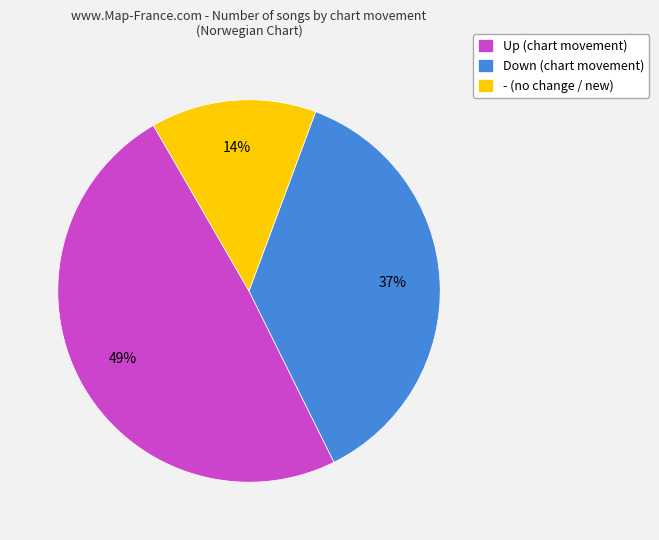

Which category has the smallest portion of the pie?

- (no change / new)